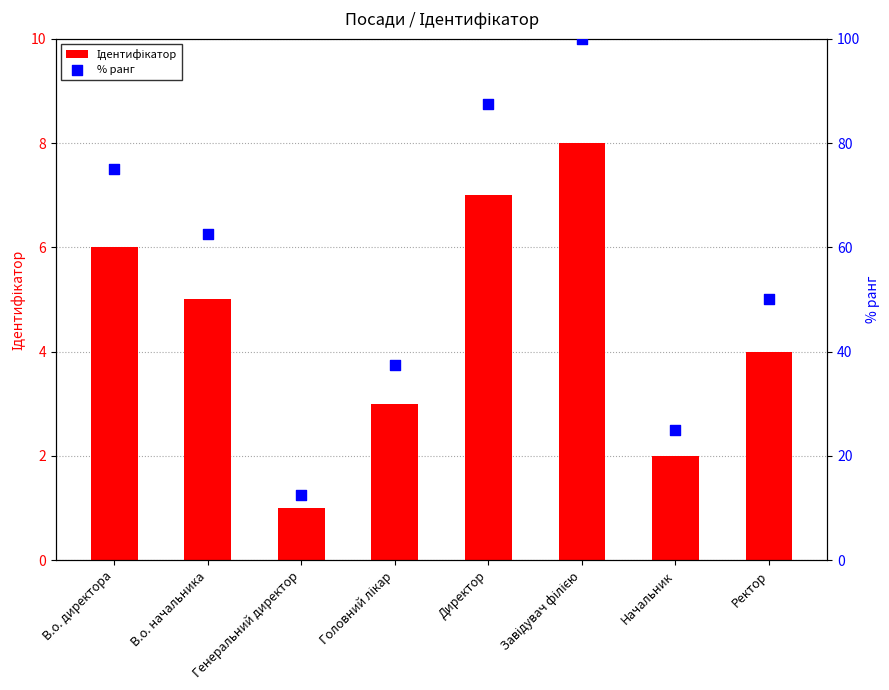

Which series has the largest total across all categories?

% ранг